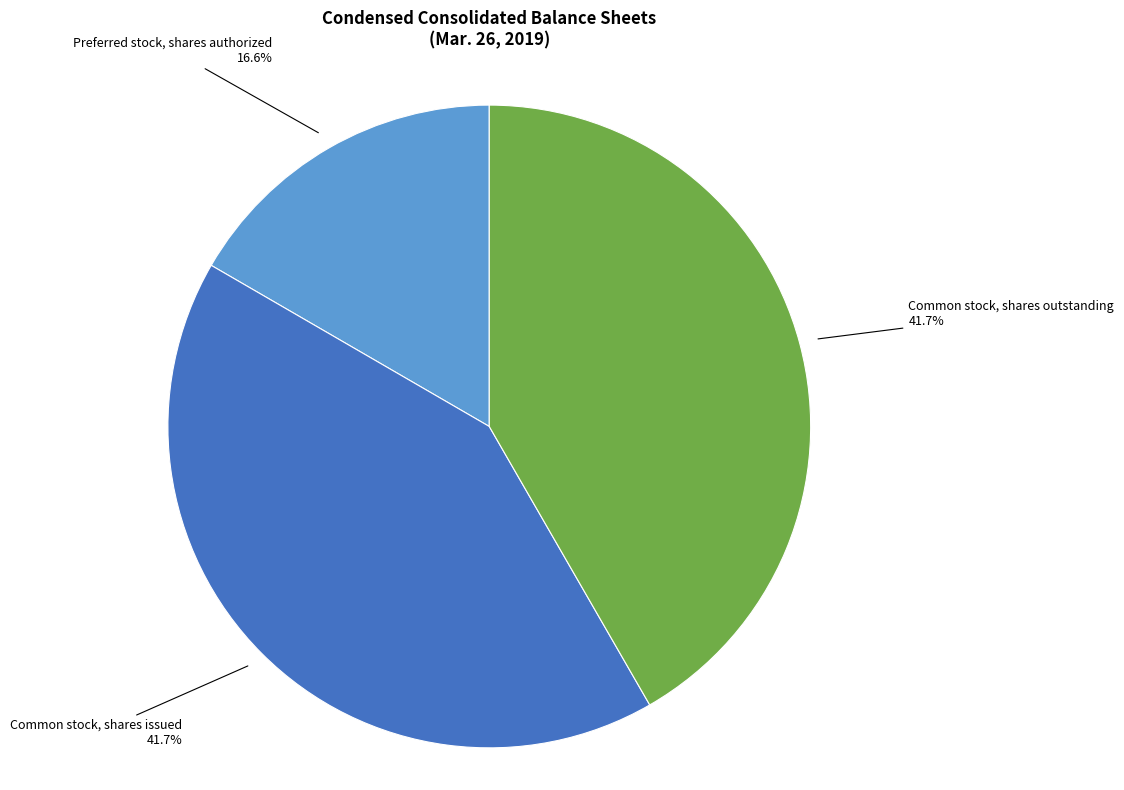

To the nearest percent, what is the average slice percentage?

33%